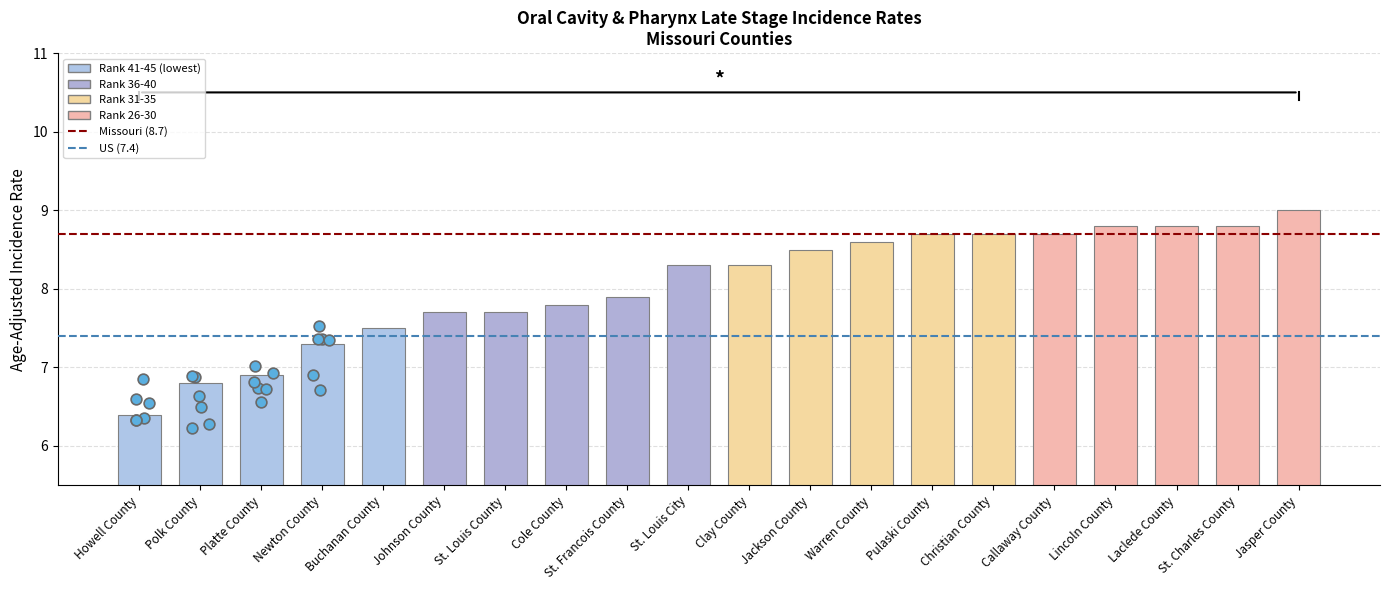

Approximately how many times larger is the value at Lincoln County compared to Johnson County?

1.1